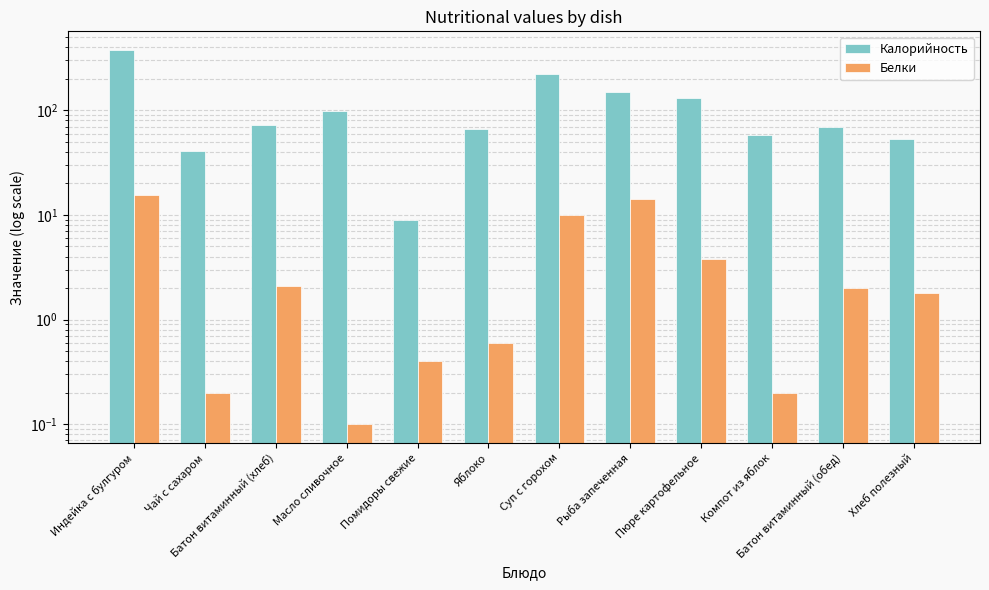

List the labels in order of Калорийность value, largest first.

Индейка с булгуром, Суп с горохом, Рыба запеченная, Пюре картофельное, Масло сливочное, Батон витаминный (хлеб), Батон витаминный (обед), Яблоко, Компот из яблок, Хлеб полезный, Чай с сахаром, Помидоры свежие